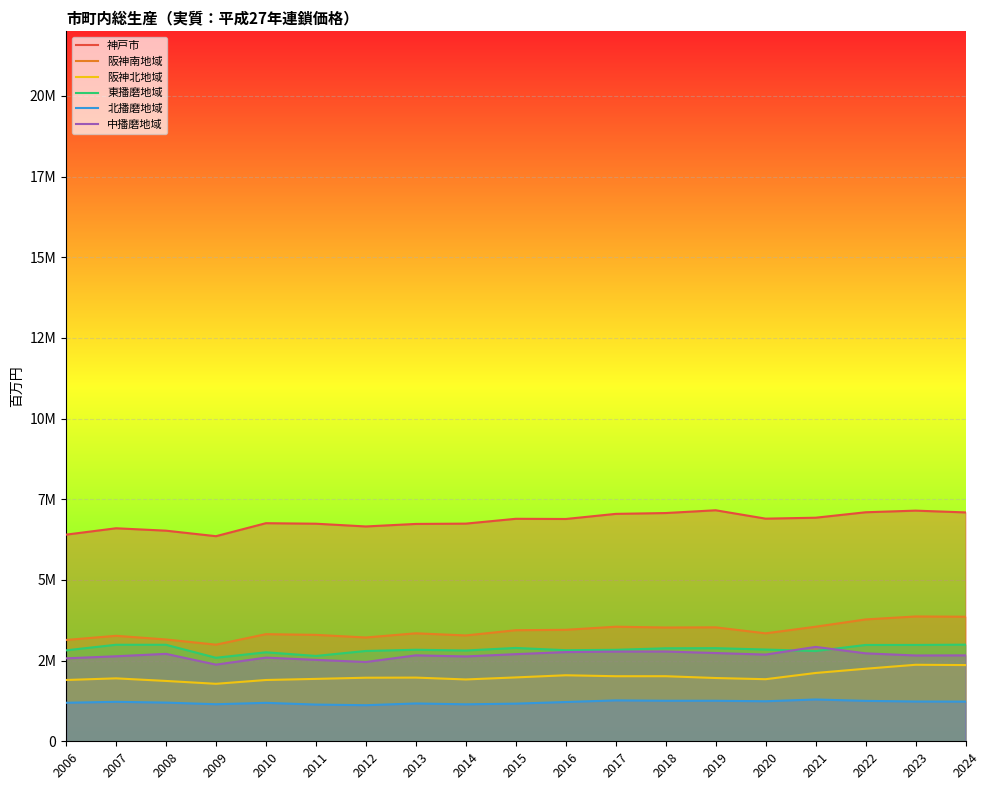

What are all the series names shown in the legend?

神戸市, 阪神南地域, 阪神北地域, 東播磨地域, 北播磨地域, 中播磨地域